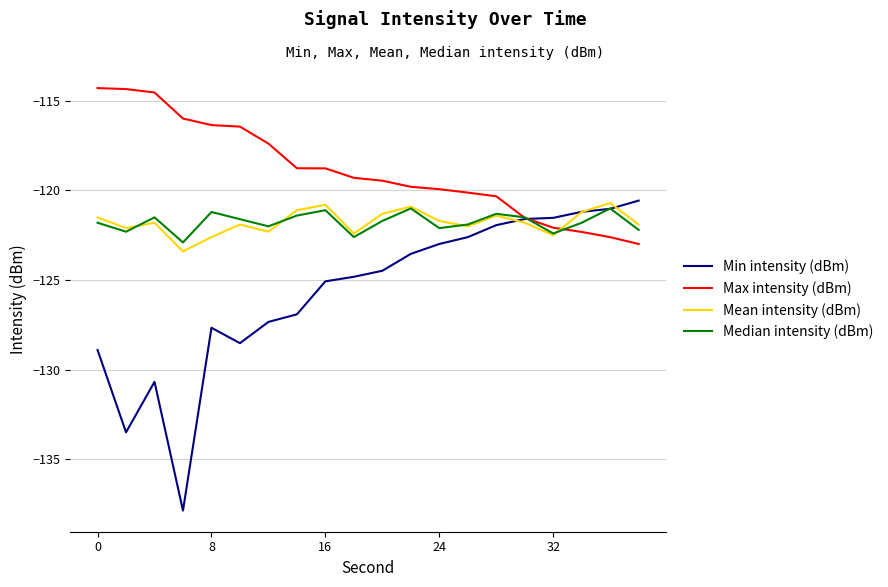

What is the smallest value displayed?

-137.9